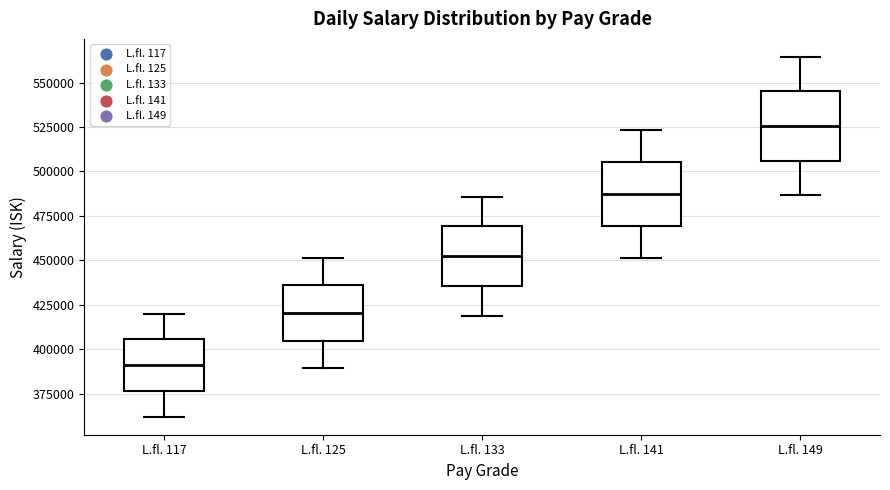

Which box has the highest median line?

L.fl. 149